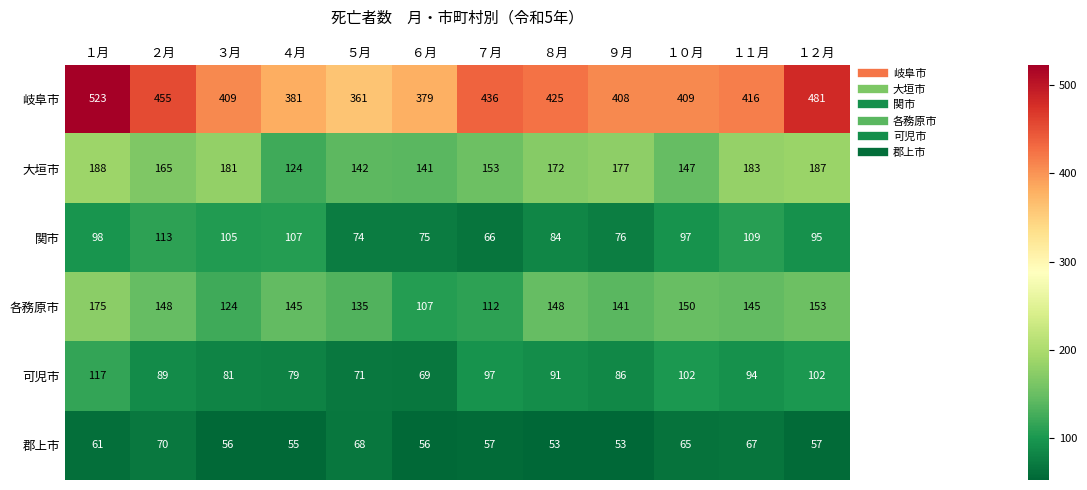

What value does the 大垣市 series have at ８月, to the nearest 5?

170